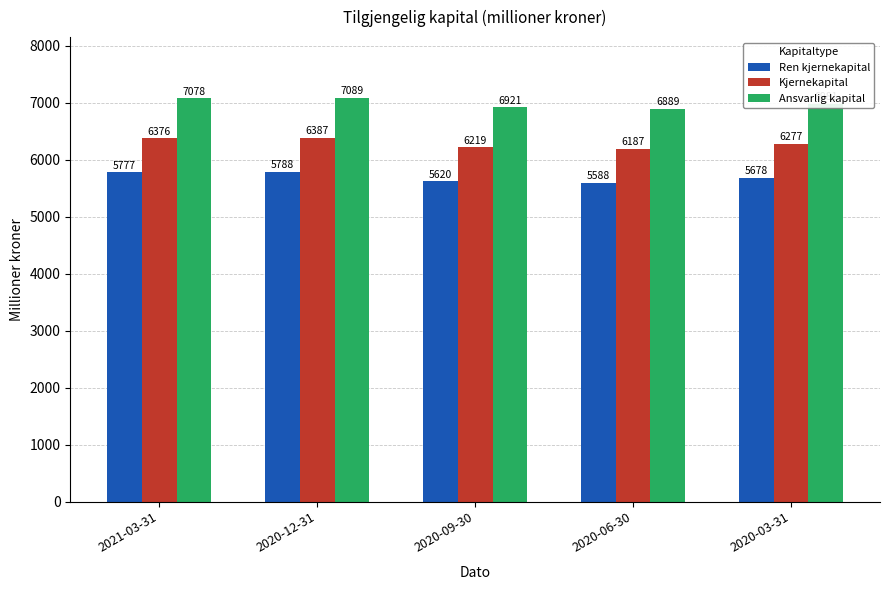

What is the lowest value of the Kjernekapital series?

6187